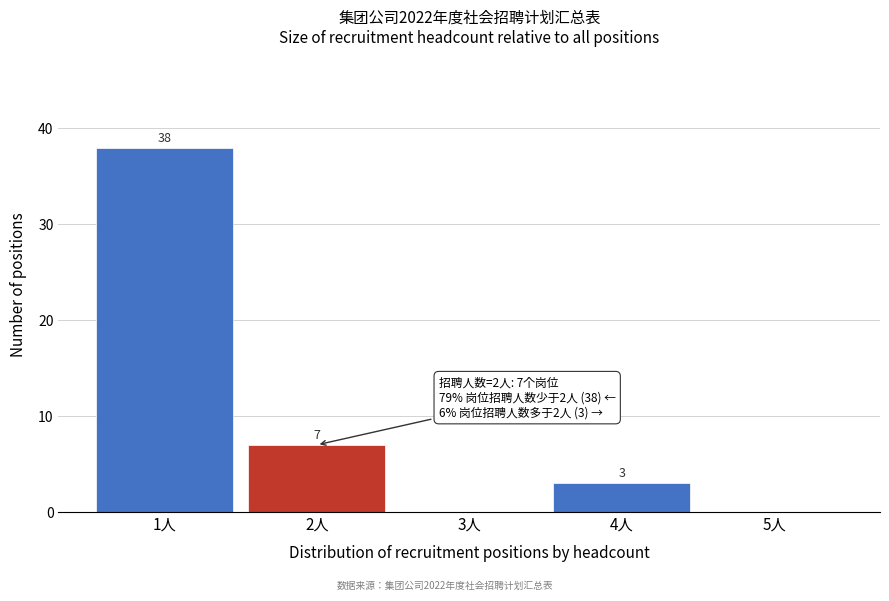

Over which range of the x-axis is the bar tallest?

0.5 to 1.5